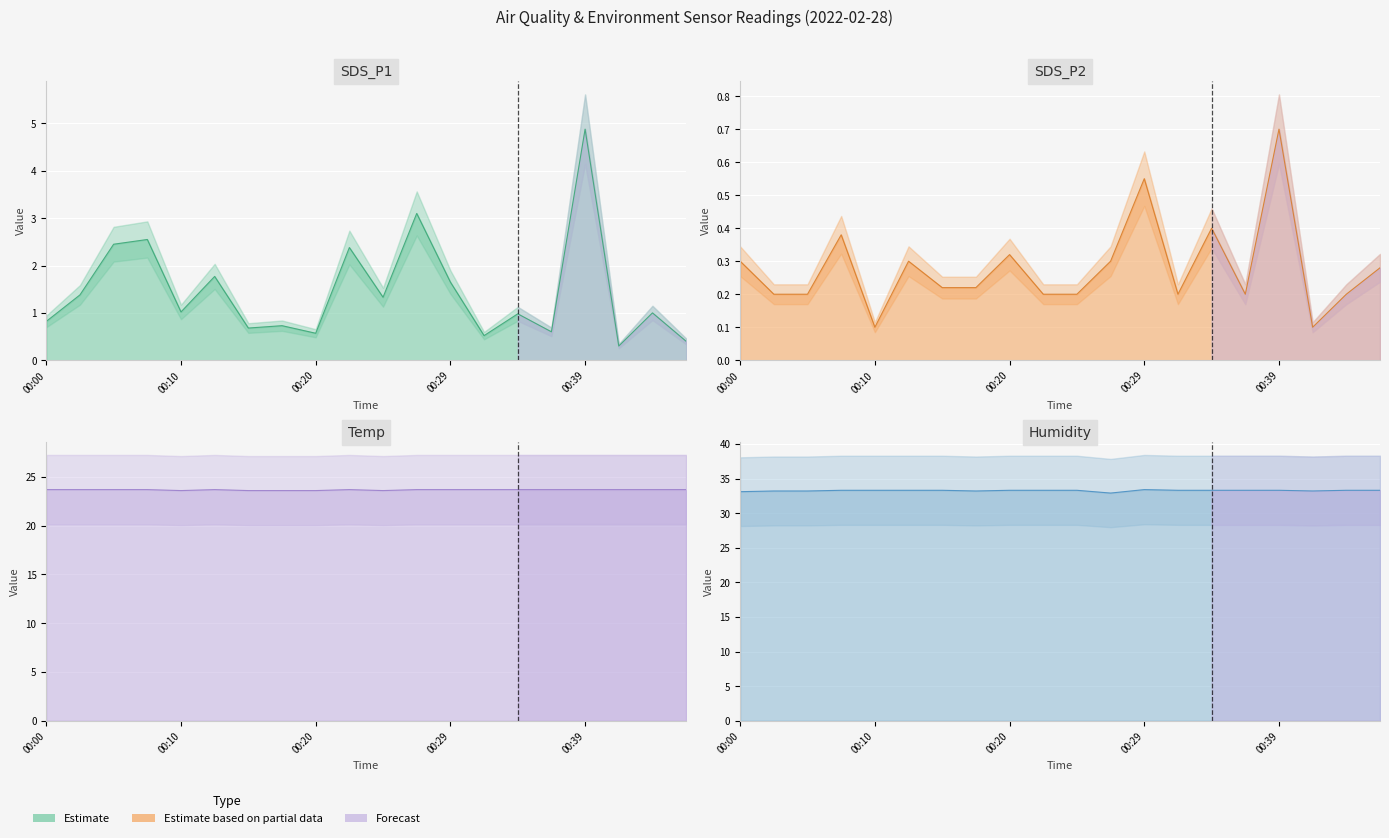

Is the value of SDS_P2 at 00:05 greater than the value of SDS_P1 at 00:02?

No